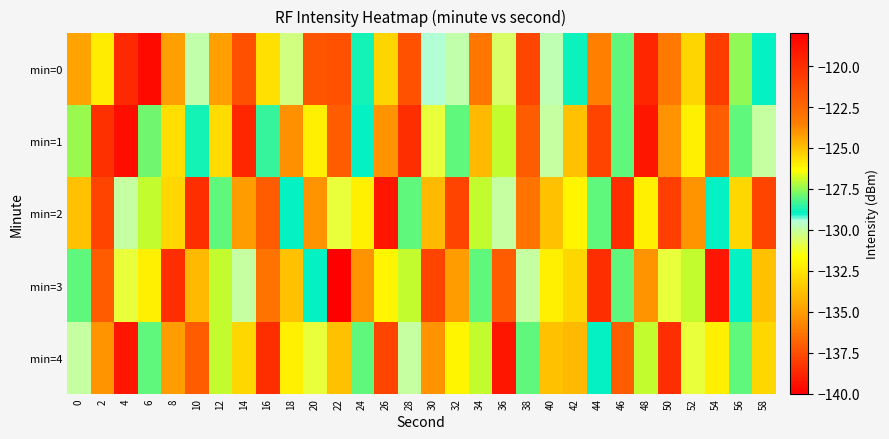

What is the total value across all series at 30?

-639.5